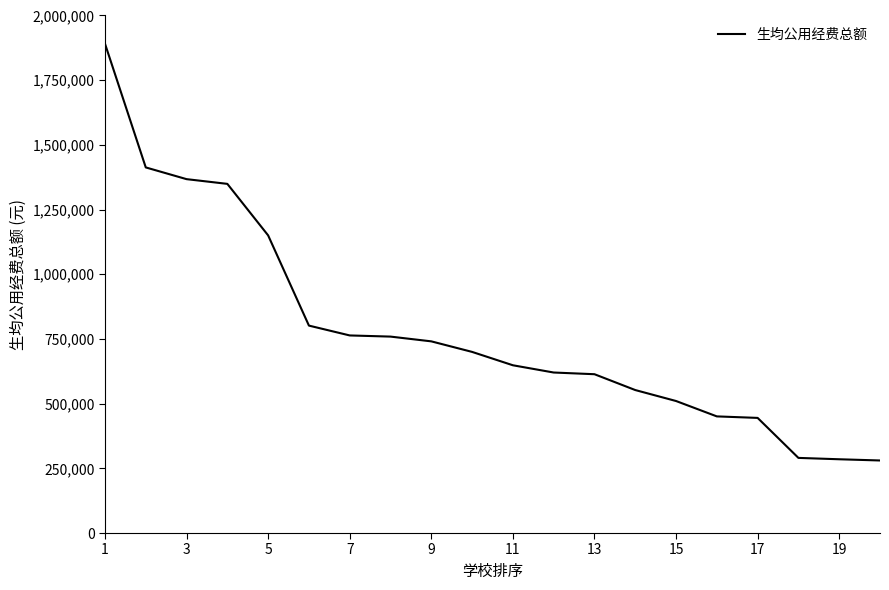

What is the difference between the maximum and minimum values?

1610780